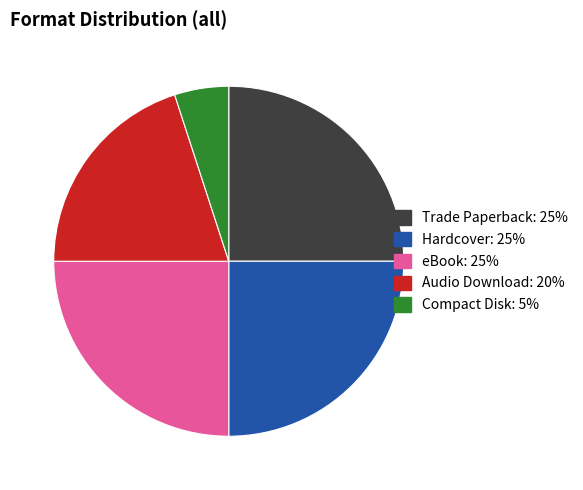

Does Audio Download represent more than half of the total?

No